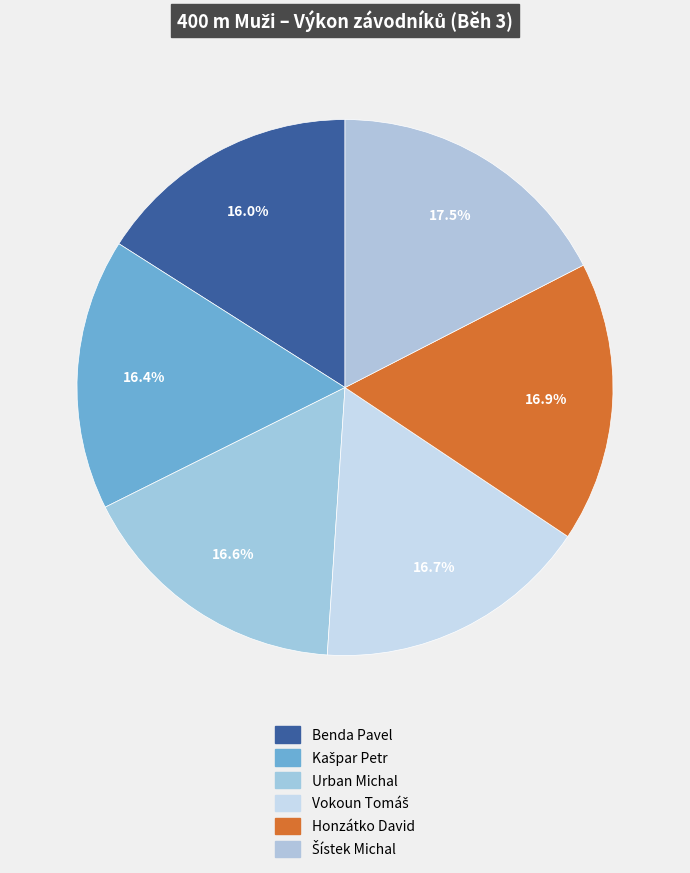

To the nearest percent, what percentage of the pie is Urban Michal?

17%